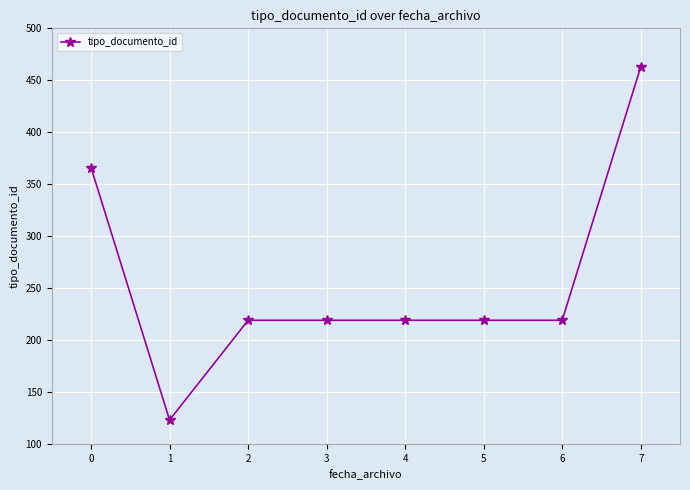

What is the value of the 6th point from the left?

219